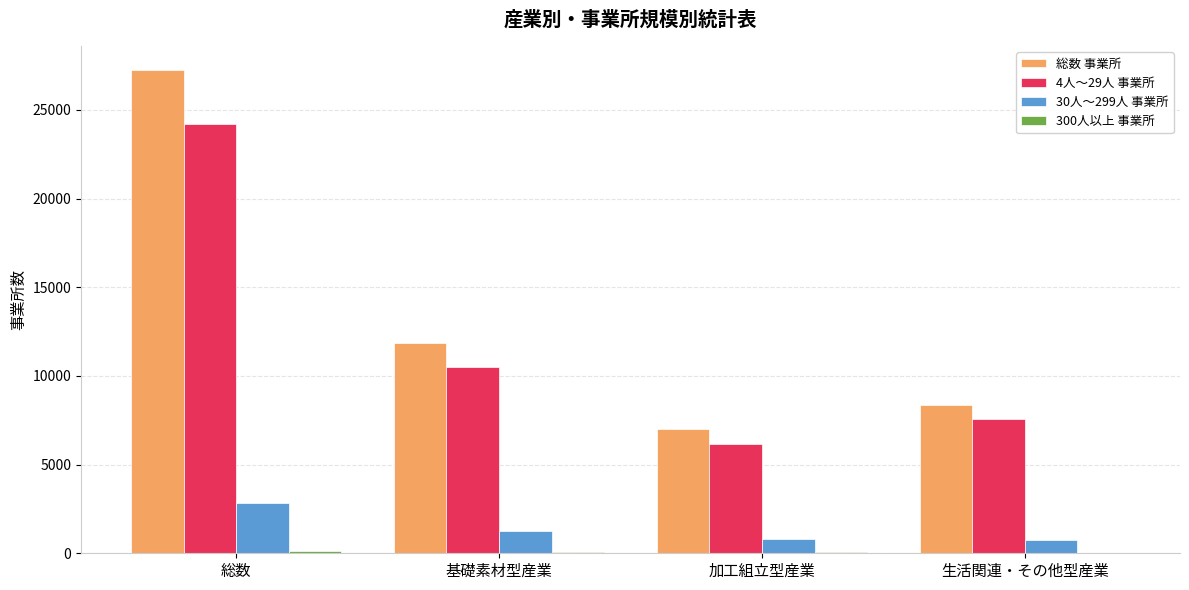

Is it true that 総数 事業所 equals 11844 at 基礎素材型産業?

True